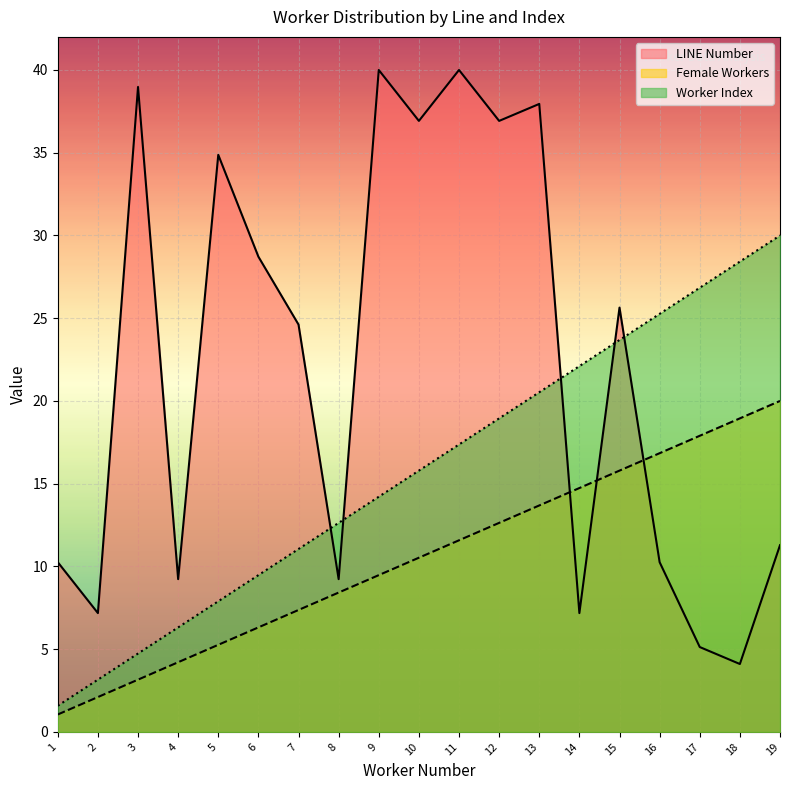

What are all the series names shown in the legend?

LINE Number, Female Workers, Worker Index